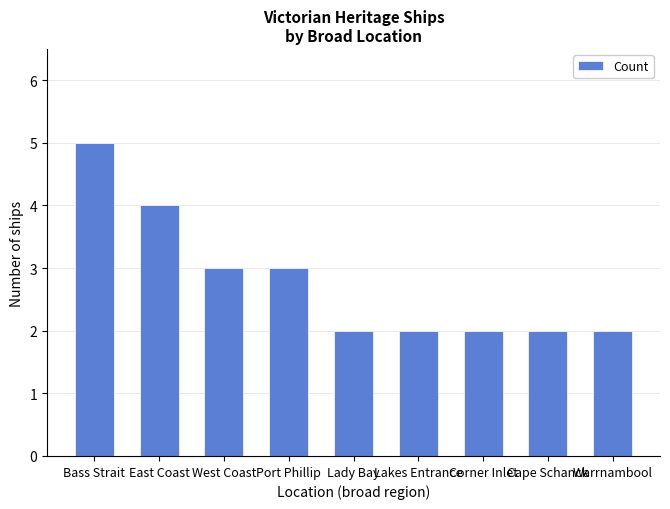

What position from the right is Corner Inlet?

3